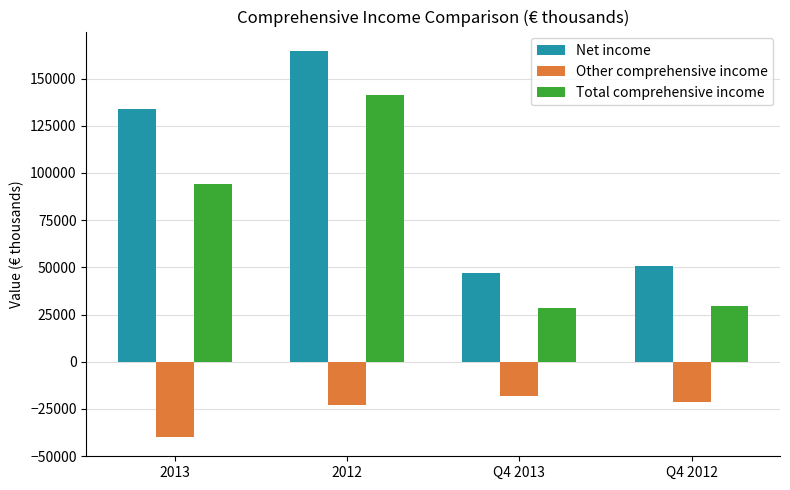

What is the sum of all Total comprehensive income values?

293951